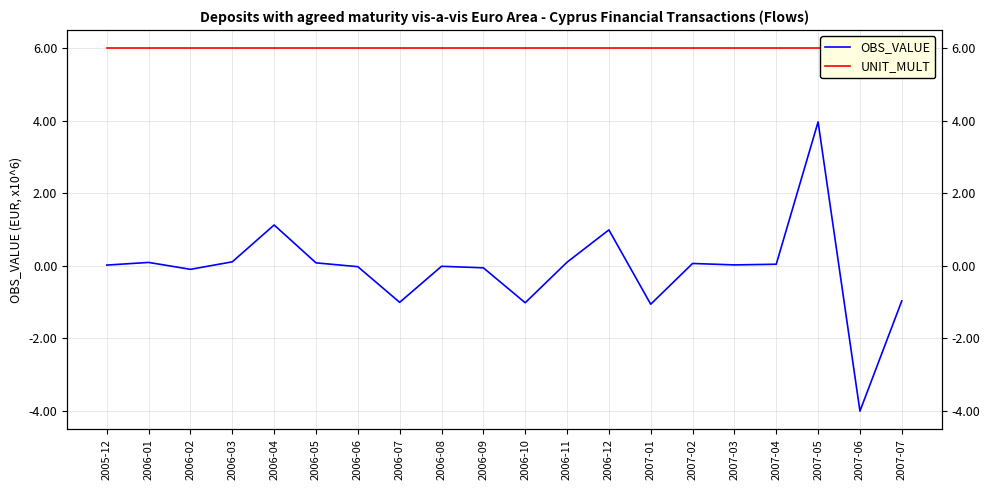

What is the label of the 9th point from the right?

2006-11